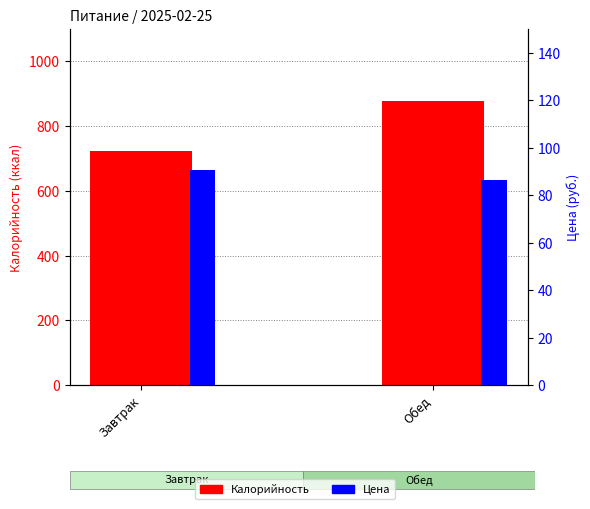

Is it true that Цена equals 90.6 at Завтрак?

True